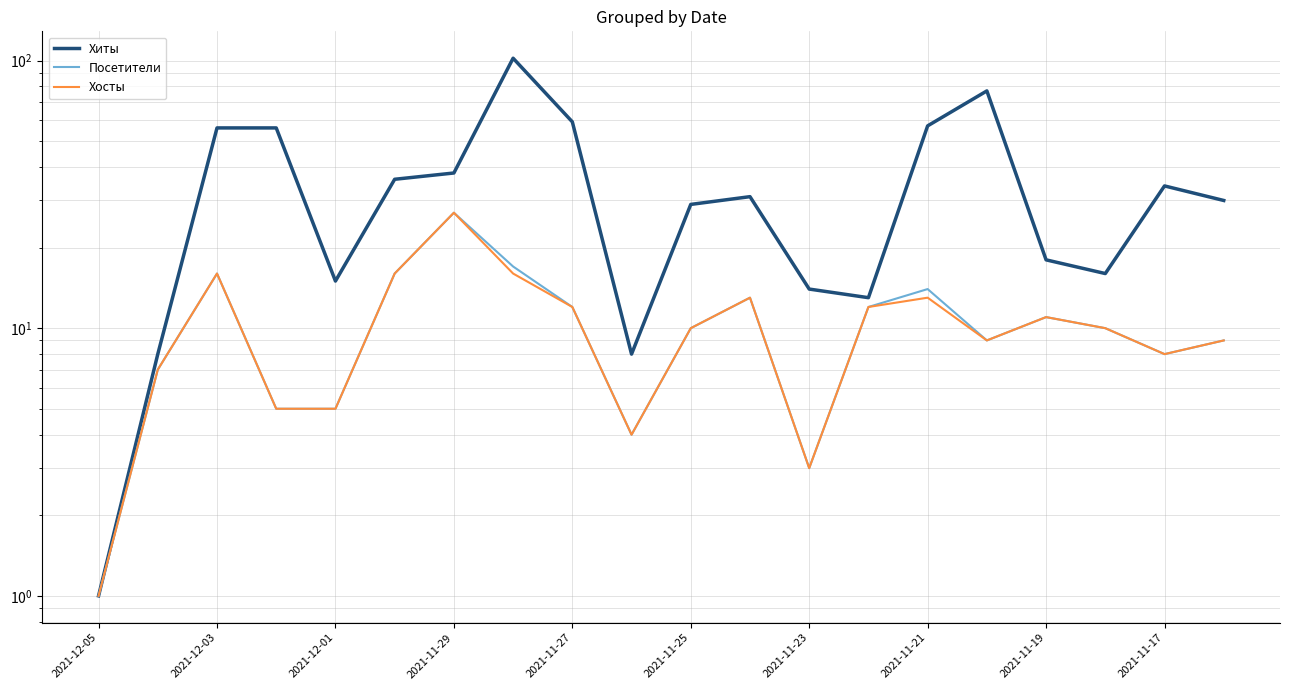

True or false: Хосты has more than 0 points higher than both neighbors.

True